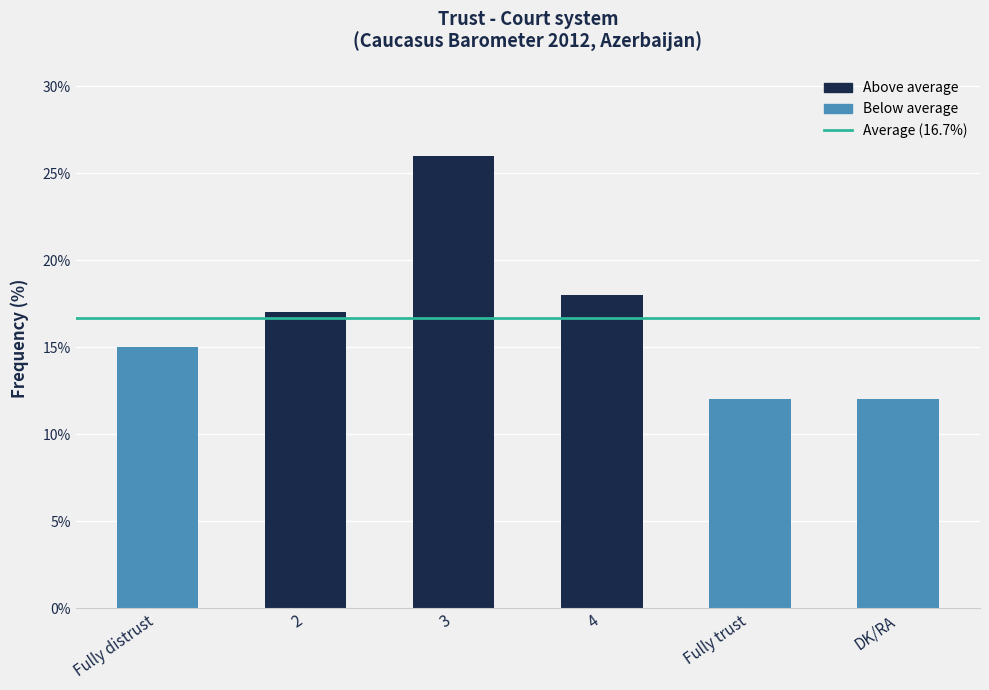

What is the sum of all values?

100